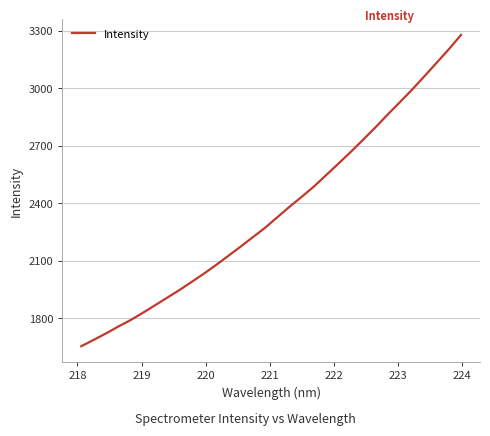

What is the difference between the maximum and minimum values?

1624.6